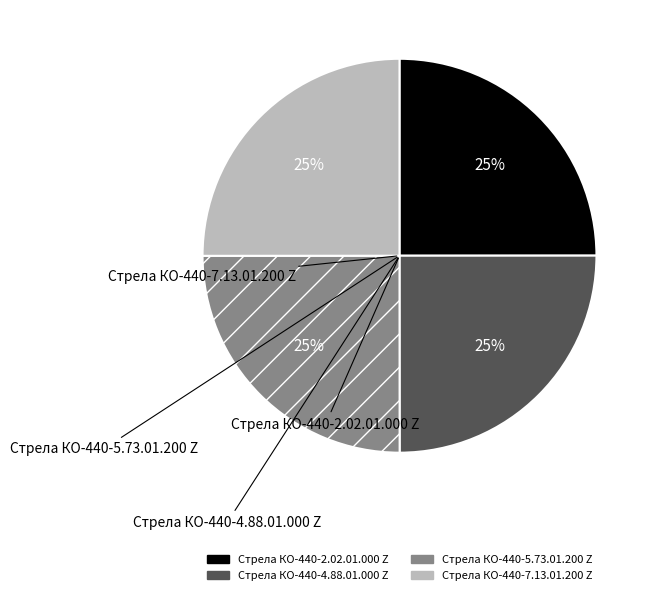

What is the ratio of the value at Стрела КО-440-5.73.01.200 Z to the value at Стрела КО-440-4.88.01.000 Z?

1.0